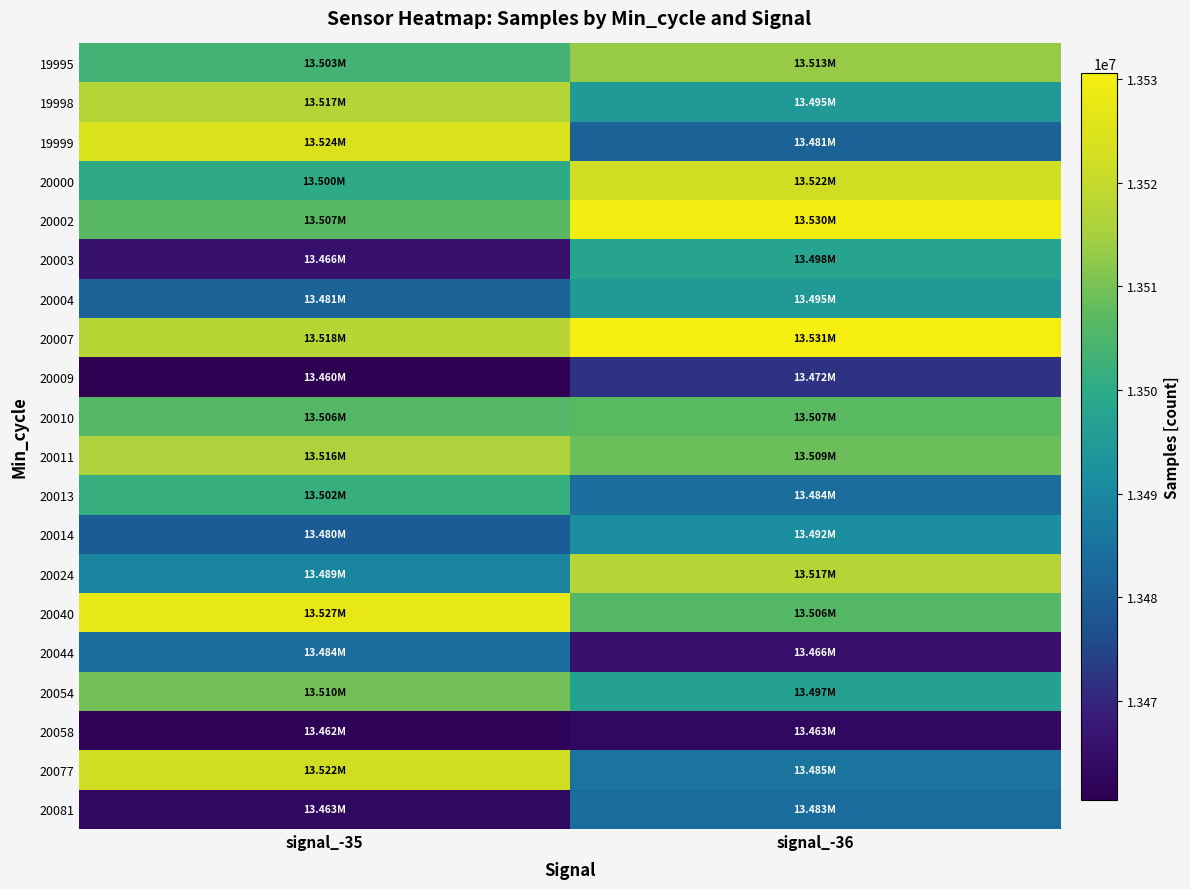

Reading left to right, what are all the values shown in this chart?

19995: signal_-35=13503366	signal_-36=13513227
19998: signal_-35=13517352	signal_-36=13494639
19999: signal_-35=13524443	signal_-36=13481261
20000: signal_-35=13500085	signal_-36=13522069
20002: signal_-35=13506694	signal_-36=13530066
20003: signal_-35=13465605	signal_-36=13497782
20004: signal_-35=13481261	signal_-36=13494639
20007: signal_-35=13517655	signal_-36=13530618
20009: signal_-35=13460476	signal_-36=13472251
20010: signal_-35=13506023	signal_-36=13506794
20011: signal_-35=13516047	signal_-36=13508711
20013: signal_-35=13501501	signal_-36=13483752
20014: signal_-35=13479586	signal_-36=13491833
20024: signal_-35=13489449	signal_-36=13517352
20040: signal_-35=13527500	signal_-36=13506023
20044: signal_-35=13483752	signal_-36=13465605
20054: signal_-35=13509584	signal_-36=13497045
20058: signal_-35=13461794	signal_-36=13463126
20077: signal_-35=13521932	signal_-36=13485330
20081: signal_-35=13463126	signal_-36=13483488